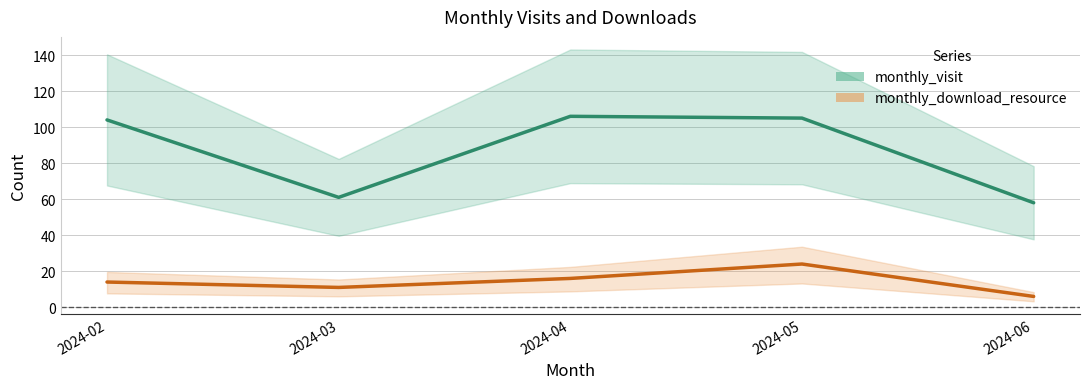

At which category does monthly_visit_line reach its first local valley?

2024-03